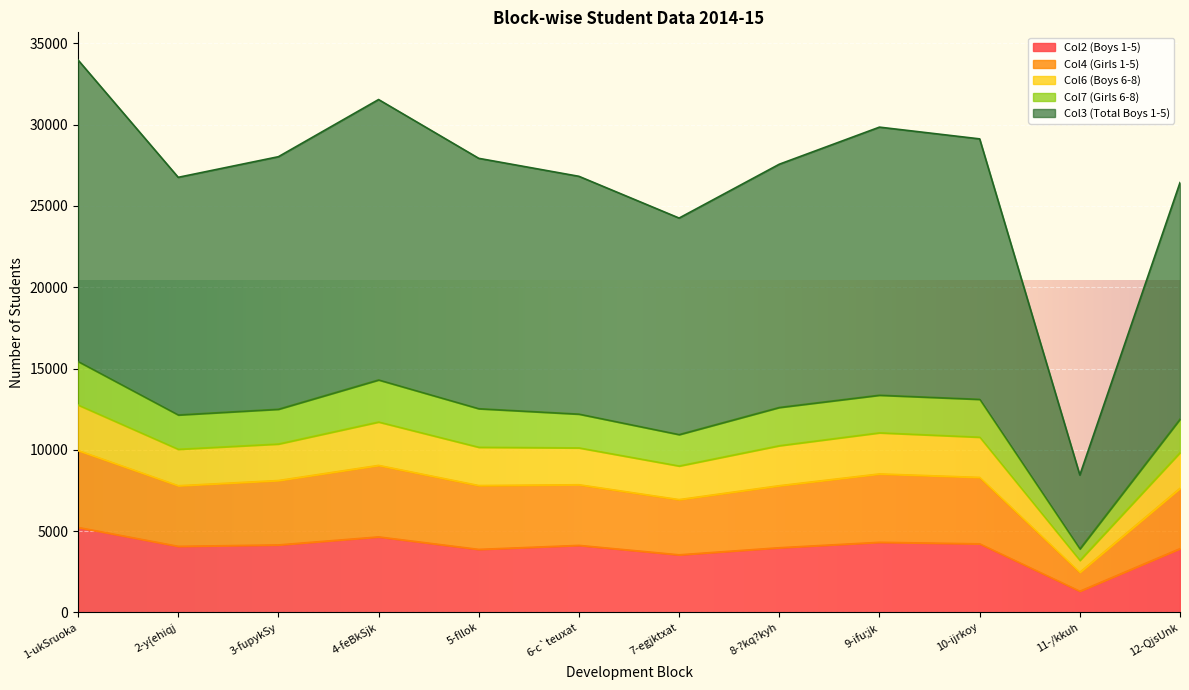

True or false: Col4 (Girls 1-5) and Col3 (Total Boys 1-5) cross at least once.

False